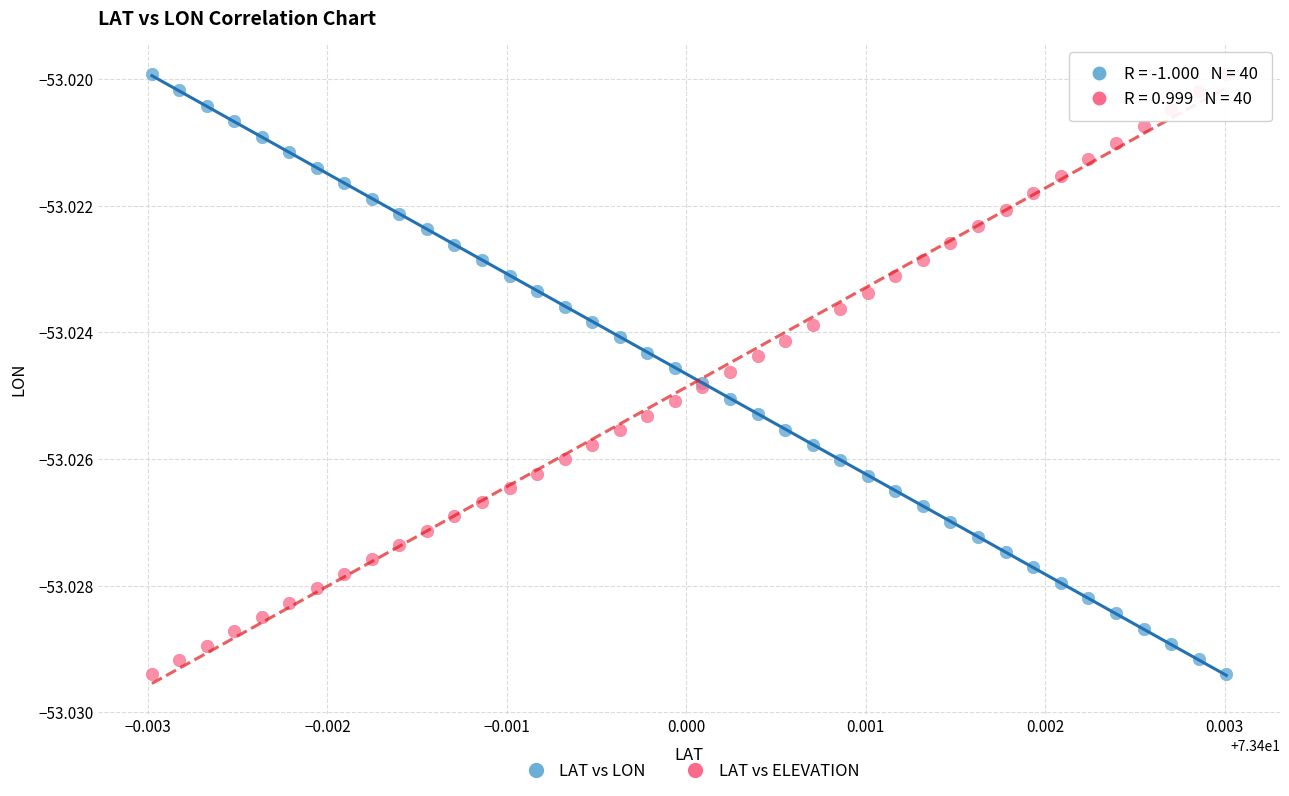

What are all the series names shown in the legend?

LAT vs LON, LAT vs ELEVATION